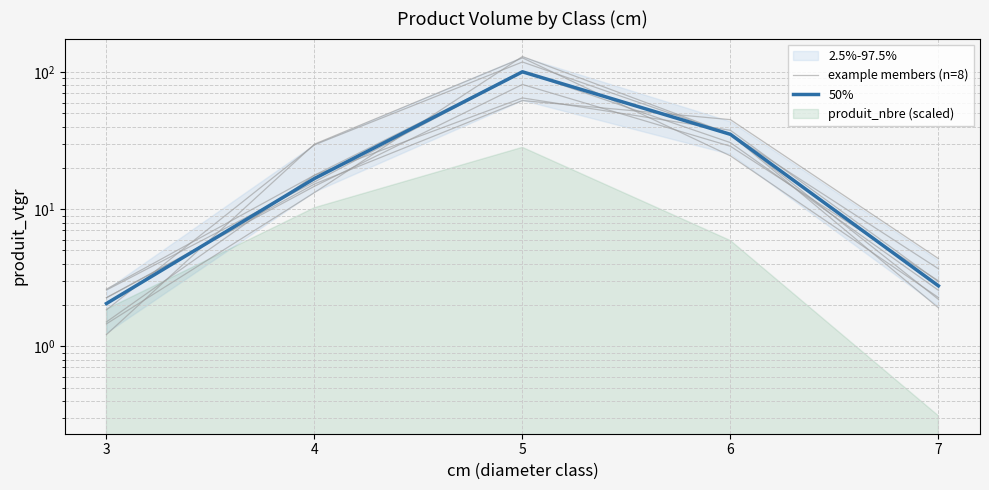

Between which two adjacent categories do 50% and example members (n=8) first intersect?

3 and 4